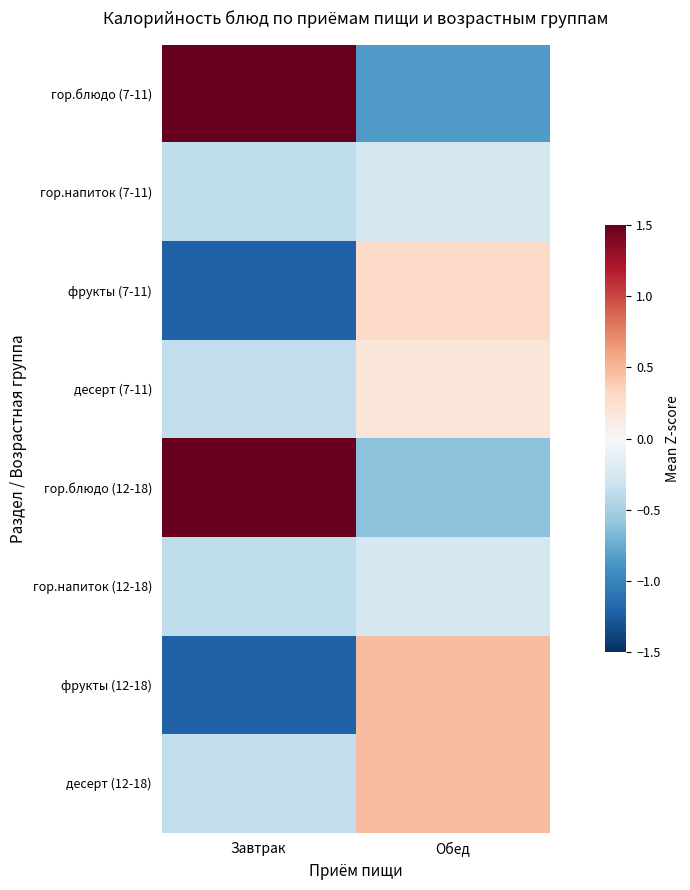

Rank the series by their maximum value, from highest to lowest.

гор.блюдо (12-18), гор.блюдо (7-11), десерт (12-18), фрукты (12-18), фрукты (7-11), десерт (7-11), гор.напиток (7-11), гор.напиток (12-18)